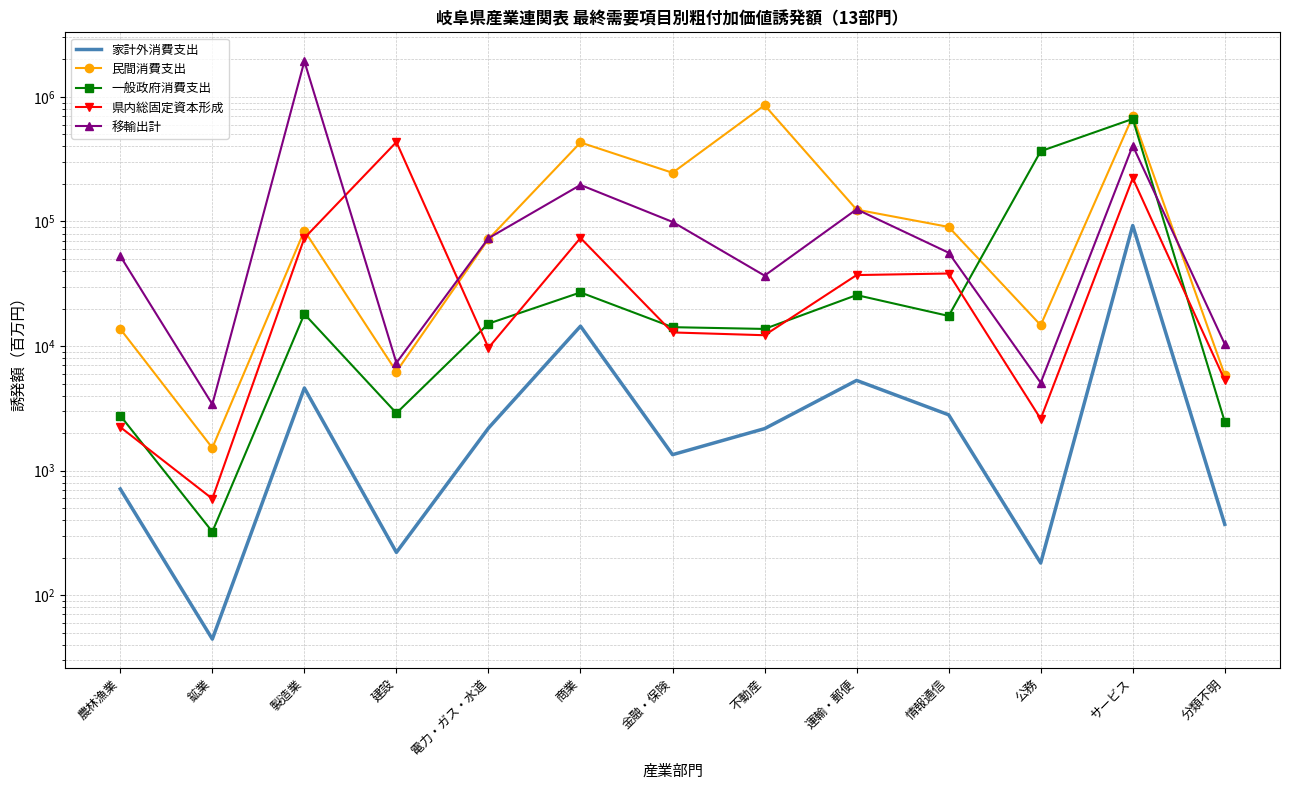

How many lines are shown in the chart?

5